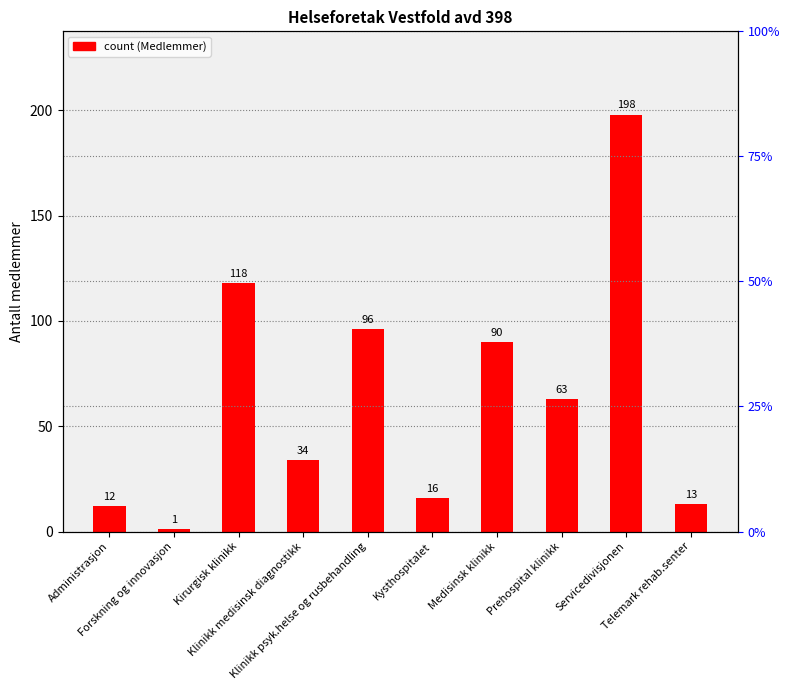

What is the difference between the values at Klinikk psyk.helse og rusbehandling and Prehospital klinikk?

33